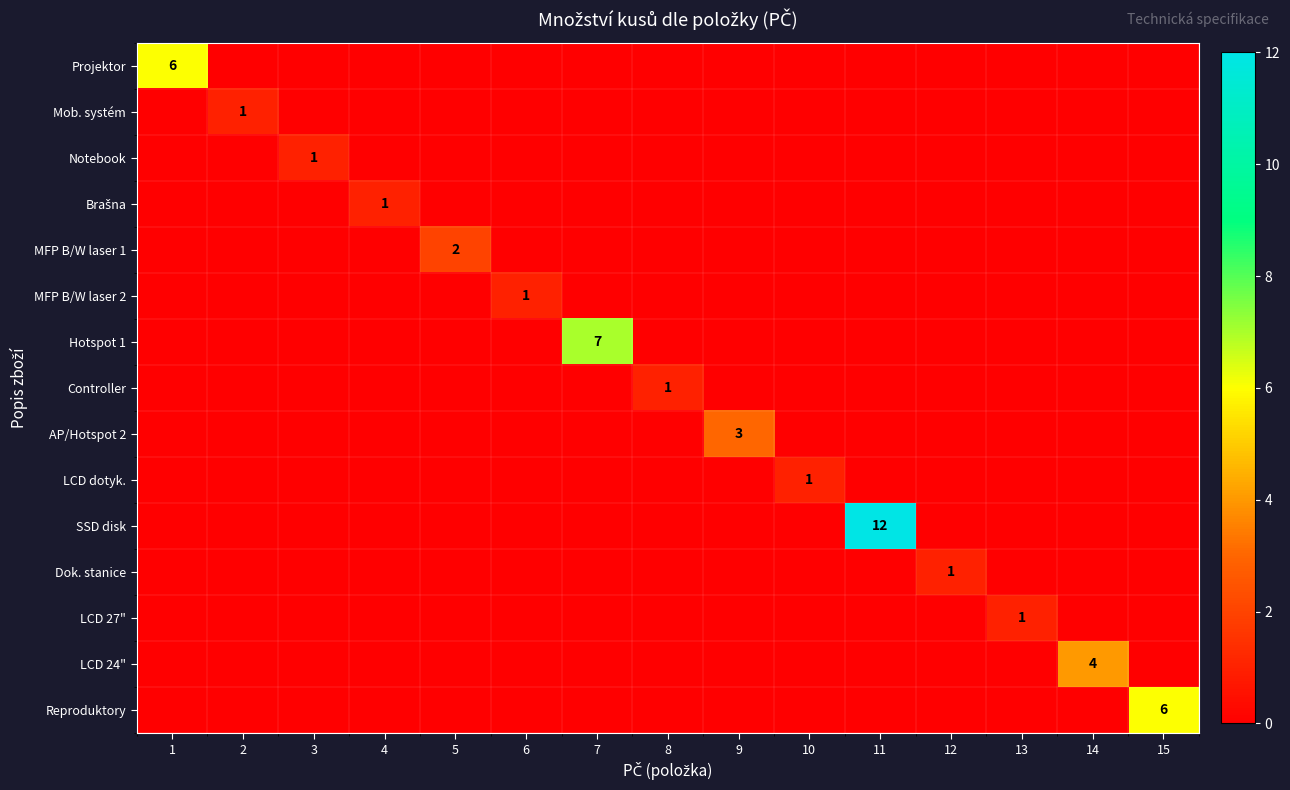

What is the total value across all series at 3?

1